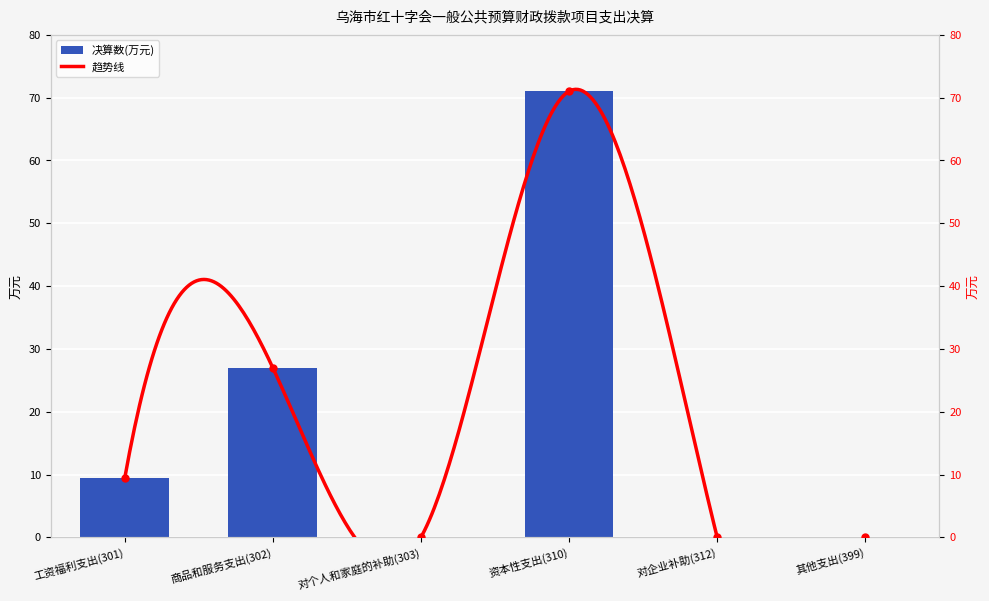

True or false: the data shows -44.4 at 对个人和家庭的补助(303).

False